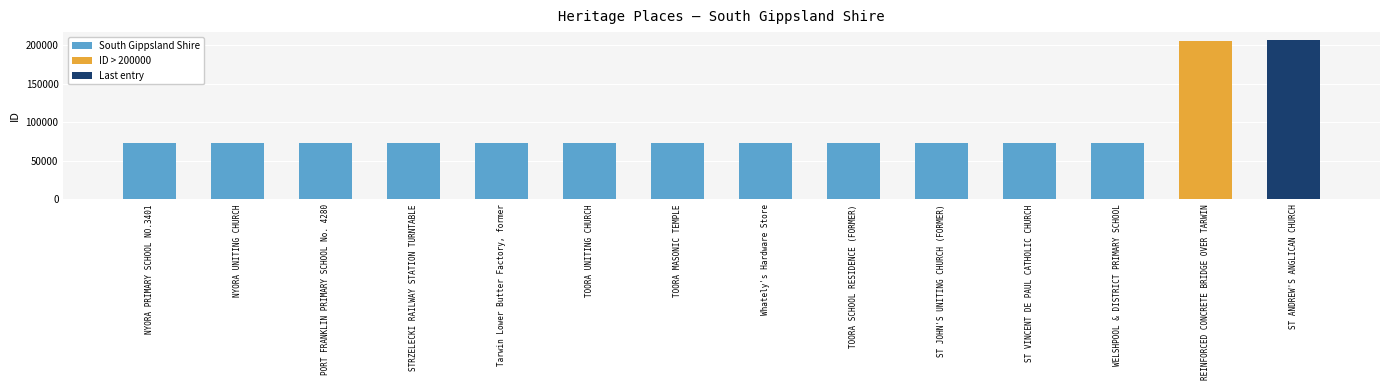

How many bars are there in total?

14